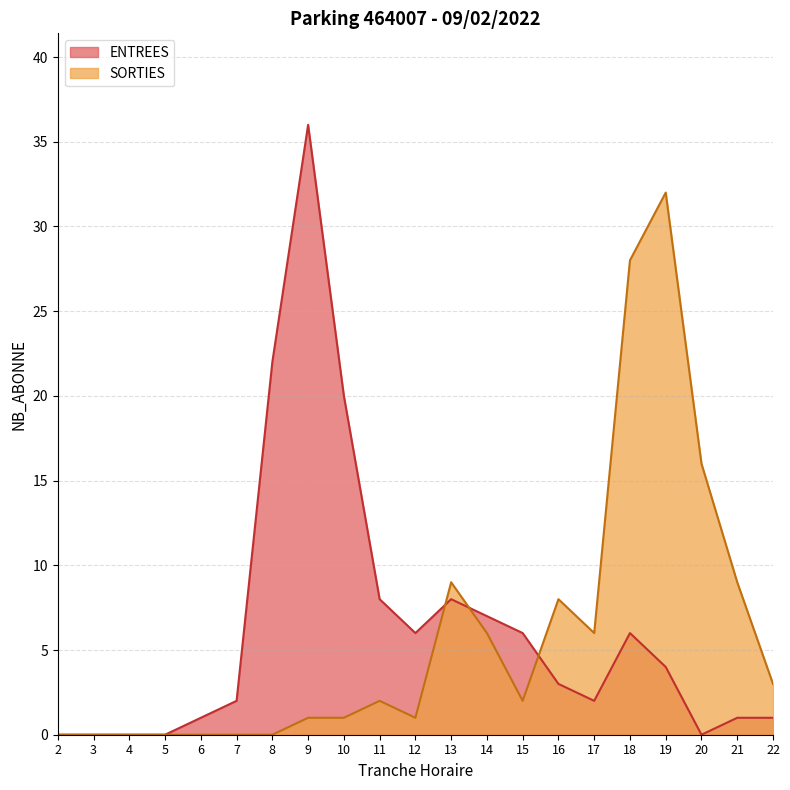

Reading right to left, transcribe all the data shown in this chart.

ENTREES: 22=1	21=1	20=0	19=4	18=6	17=2	16=3	15=6	14=7	13=8	12=6	11=8	10=20	9=36	8=22	7=2	6=1	5=0	4=0	3=0	2=0
SORTIES: 22=3	21=9	20=16	19=32	18=28	17=6	16=8	15=2	14=6	13=9	12=1	11=2	10=1	9=1	8=0	7=0	6=0	5=0	4=0	3=0	2=0